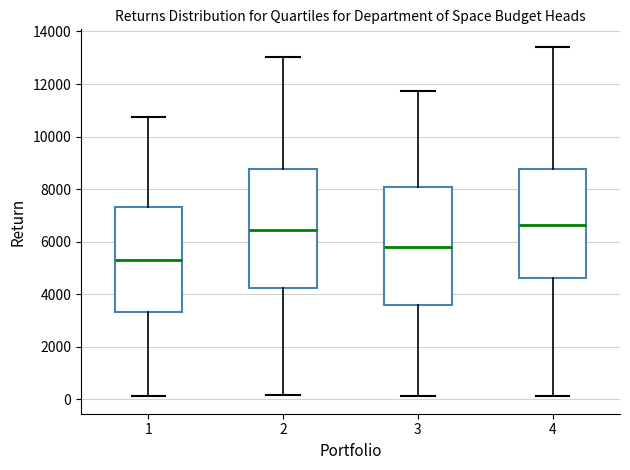

Reading left to right, transcribe this box plot: for each box, give where its median line is, the range the box spans, and where its two whiskers end, as read against the y-axis. The values are not printed on the chart, so give them approximately, as read against the axis.

1: median 5200, box 3400 to 7400, whiskers 200 to 10800
2: median 6400, box 4200 to 8800, whiskers 200 to 13000
3: median 5800, box 3600 to 8000, whiskers 200 to 11800
4: median 6600, box 4600 to 8800, whiskers 200 to 13400